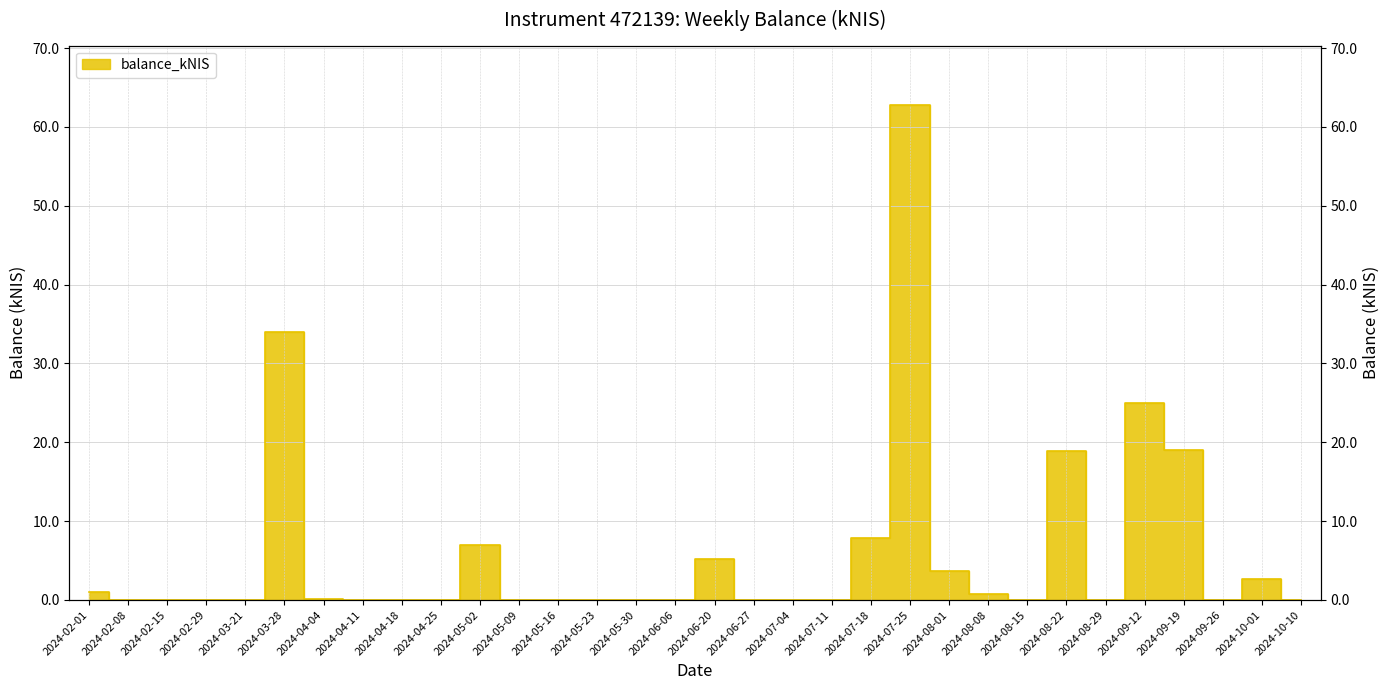

True or false: the data shows -19.0 at 2024-08-15.

False